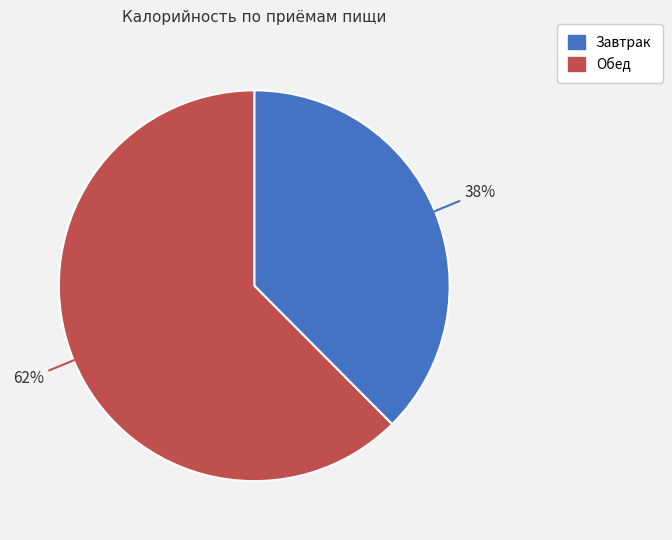

To the nearest percent, what portion does Завтрак represent?

38%